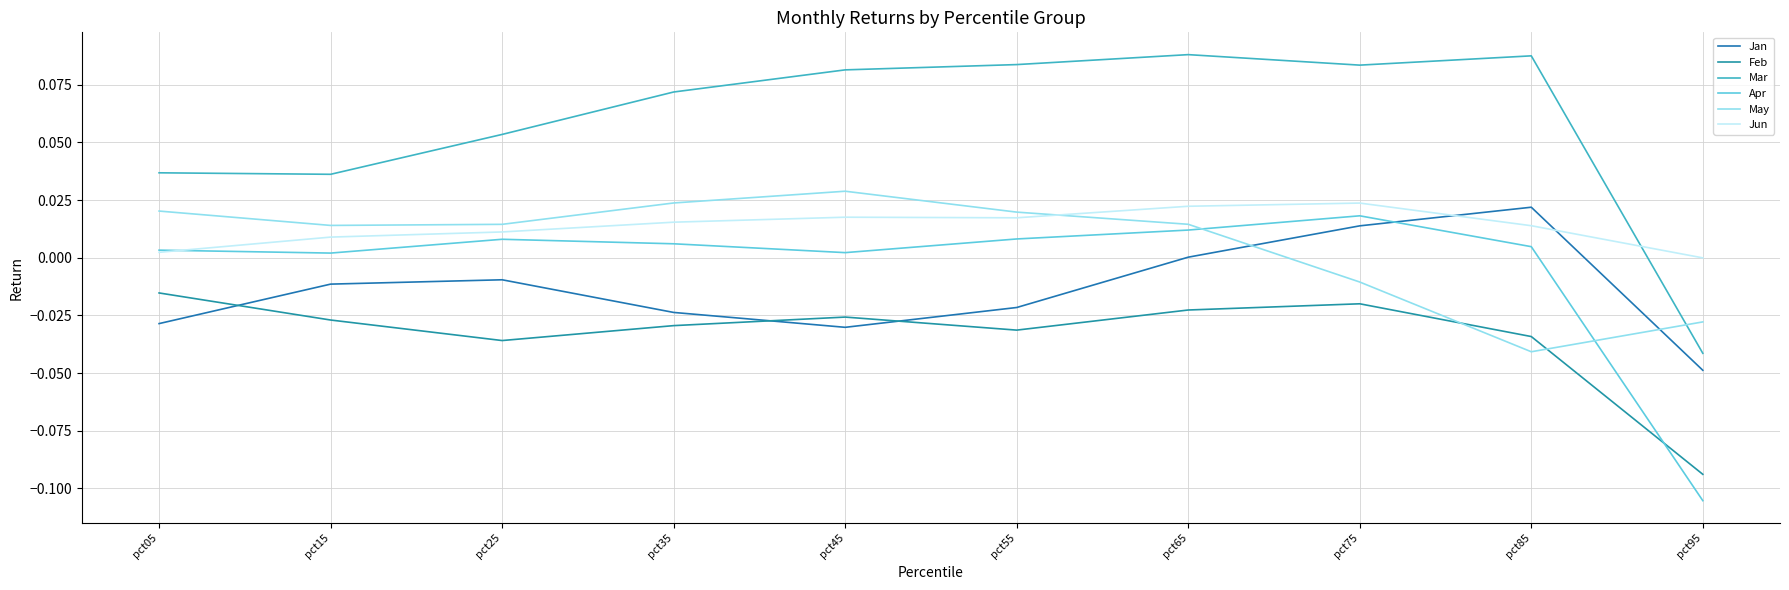

What are all the series names shown in the legend?

Jan, Feb, Mar, Apr, May, Jun